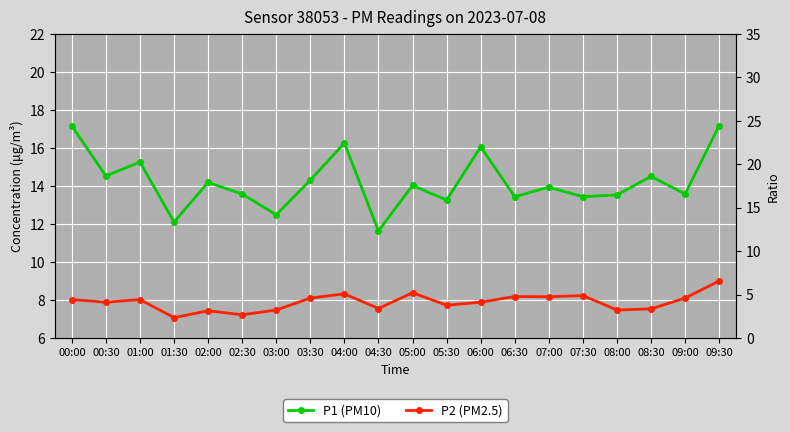

At which label does P1 (PM10) reach its peak?

09:30